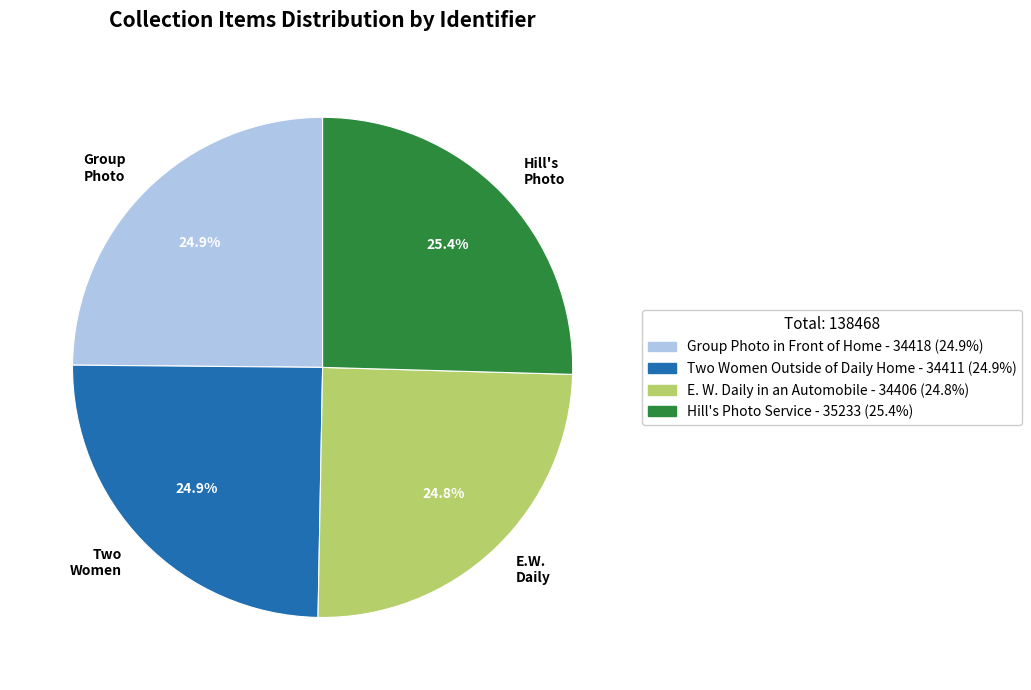

What portion of the pie excludes E.W. Daily?

75.2%